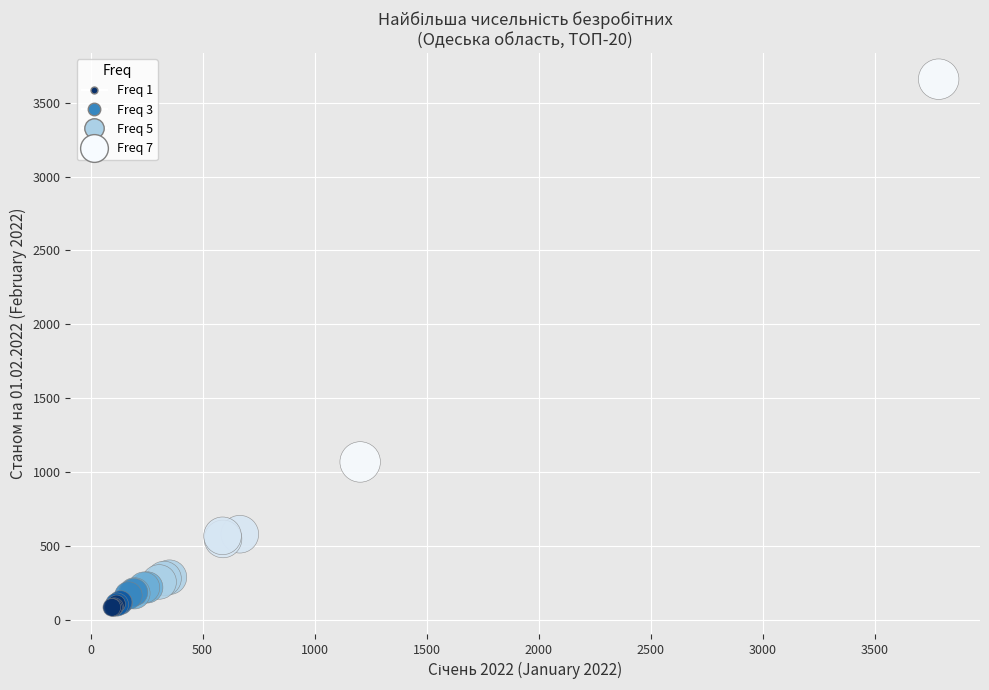

What Y value in the scatter plot is closest to 1871?

1069